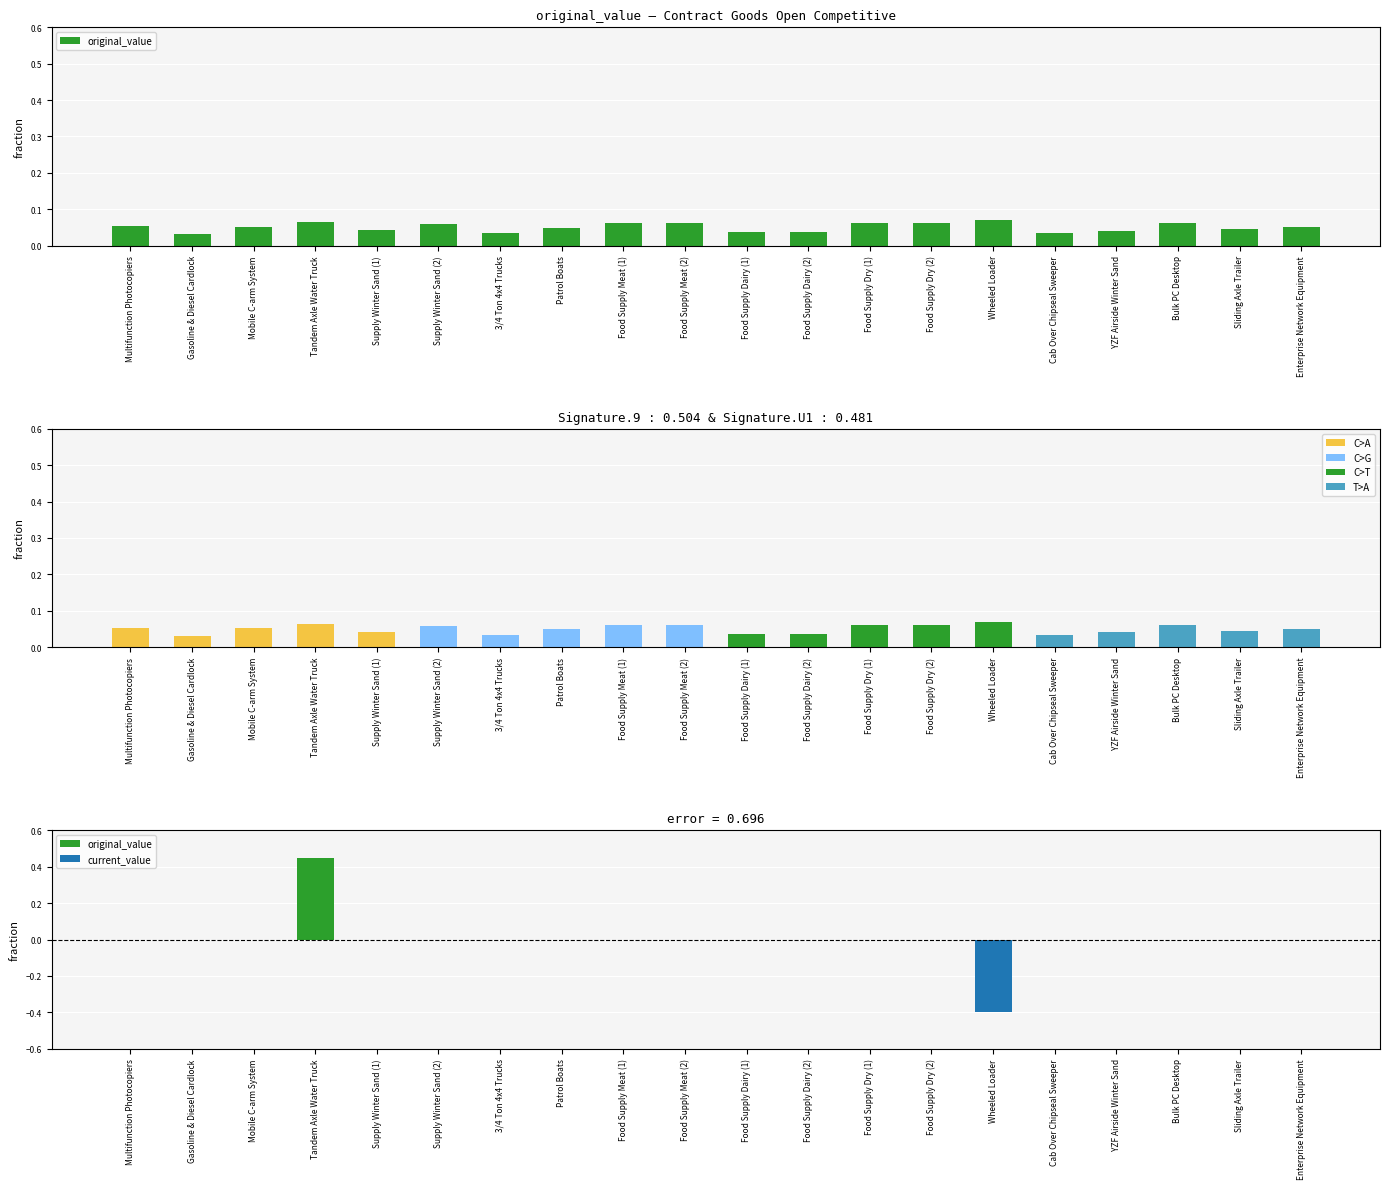

Rank the categories by value from highest to lowest.

Wheeled Loader, Tandem Axle Water Truck, Bulk PC Desktop, Food Supply Meat (1), Food Supply Meat (2), Food Supply Dry (1), Food Supply Dry (2), Supply Winter Sand (2), Multifunction Photocopiers, Mobile C-arm System, Enterprise Network Equipment, Patrol Boats, Sliding Axle Trailer, Supply Winter Sand (1), YZF Airside Winter Sand, Food Supply Dairy (1), Food Supply Dairy (2), 3/4 Ton 4x4 Trucks, Cab Over Chipseal Sweeper, Gasoline & Diesel Cardlock